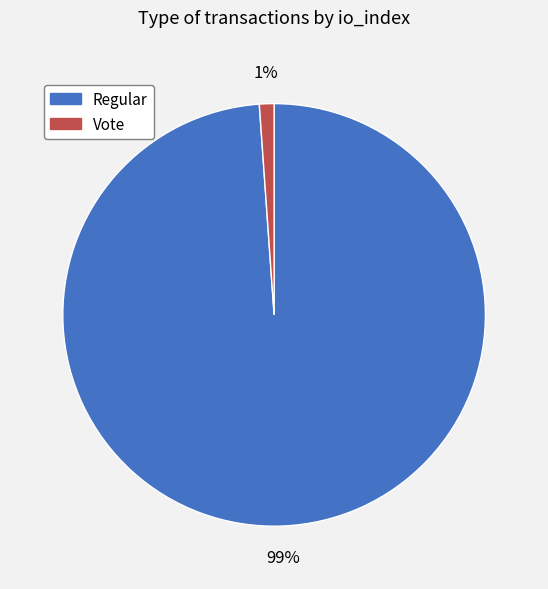

Rank the categories by value from highest to lowest.

Regular, Vote